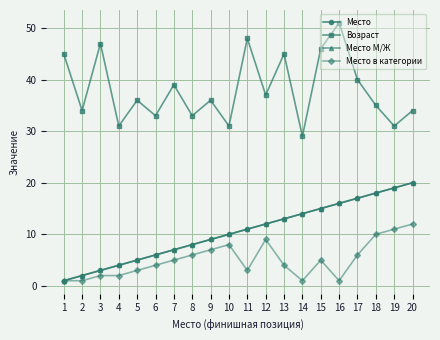

What is the minimum value shown in the chart?

1